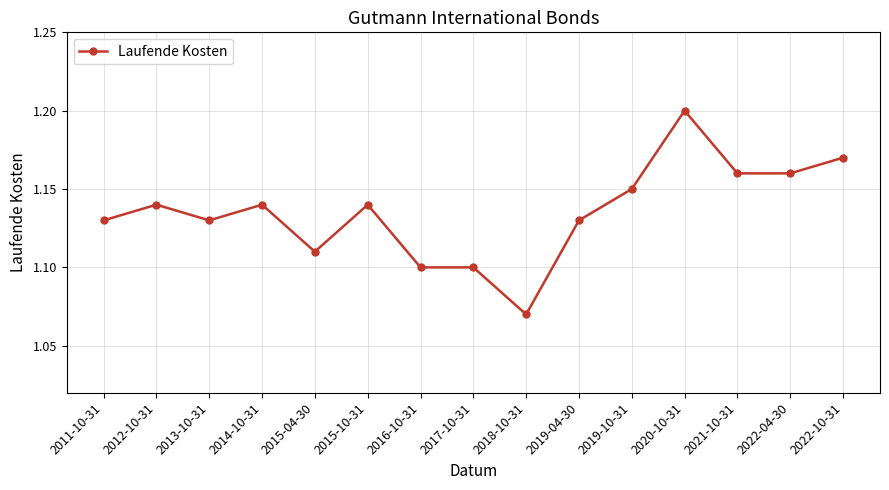

True or false: the data has more than 2 interior local peaks.

True